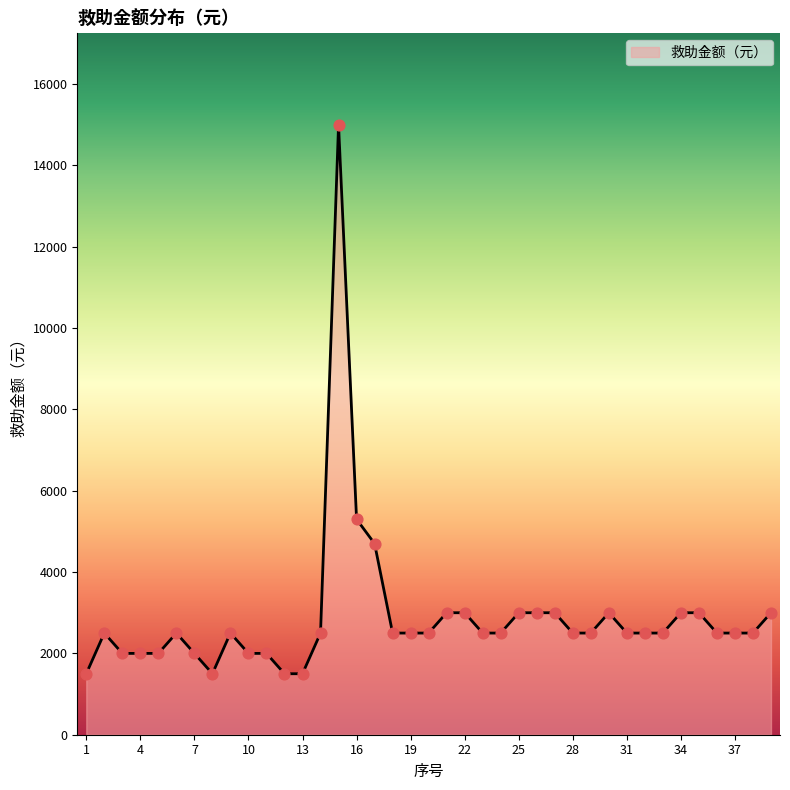

What is the greatest value displayed?

15000